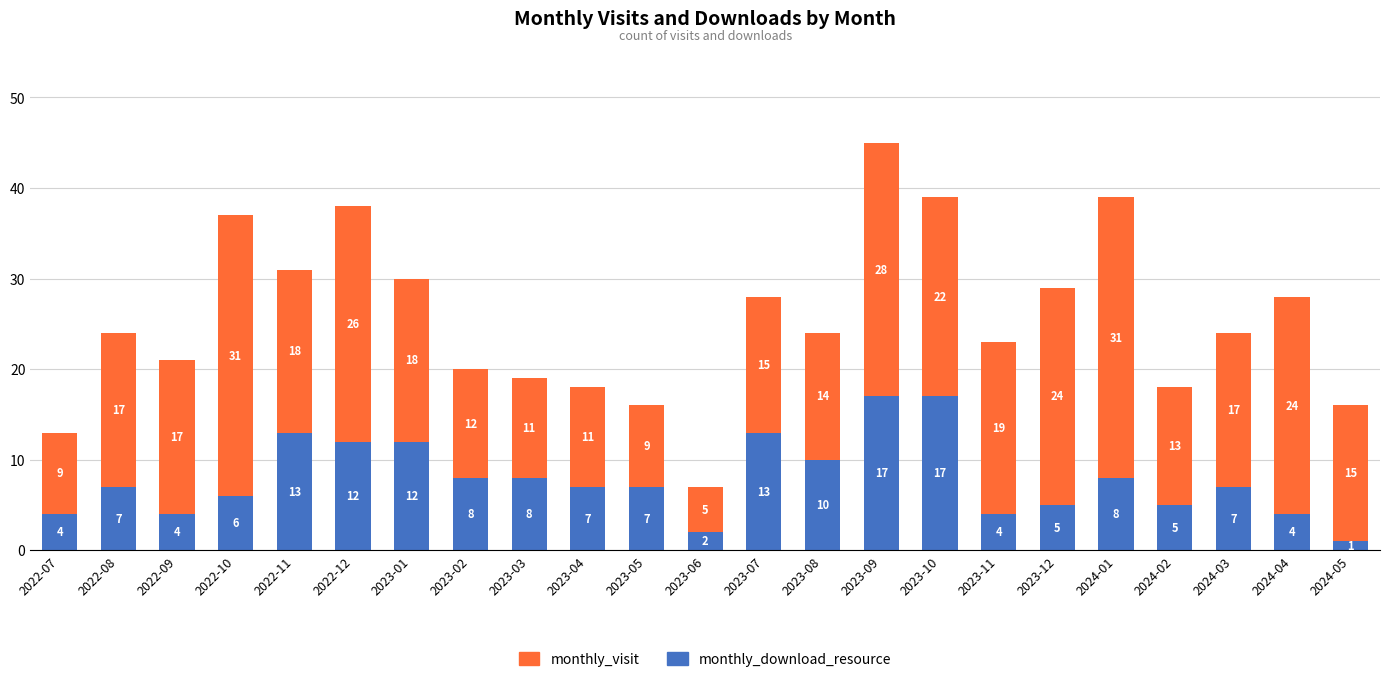

Is it true that monthly_download_resource equals 4 at 2022-07?

True